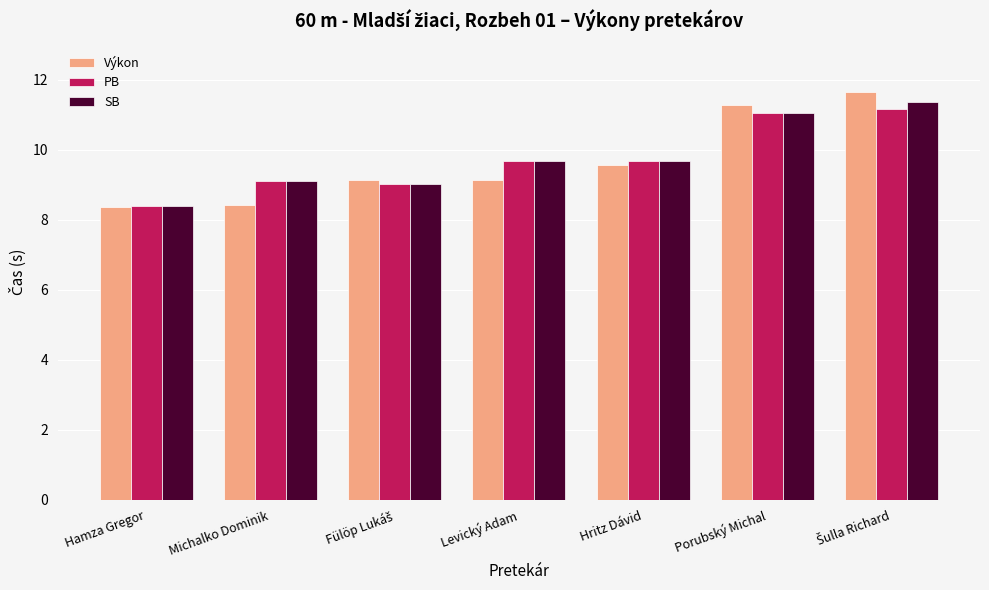

What is the label of the 1st bar from the left?

Hamza Gregor